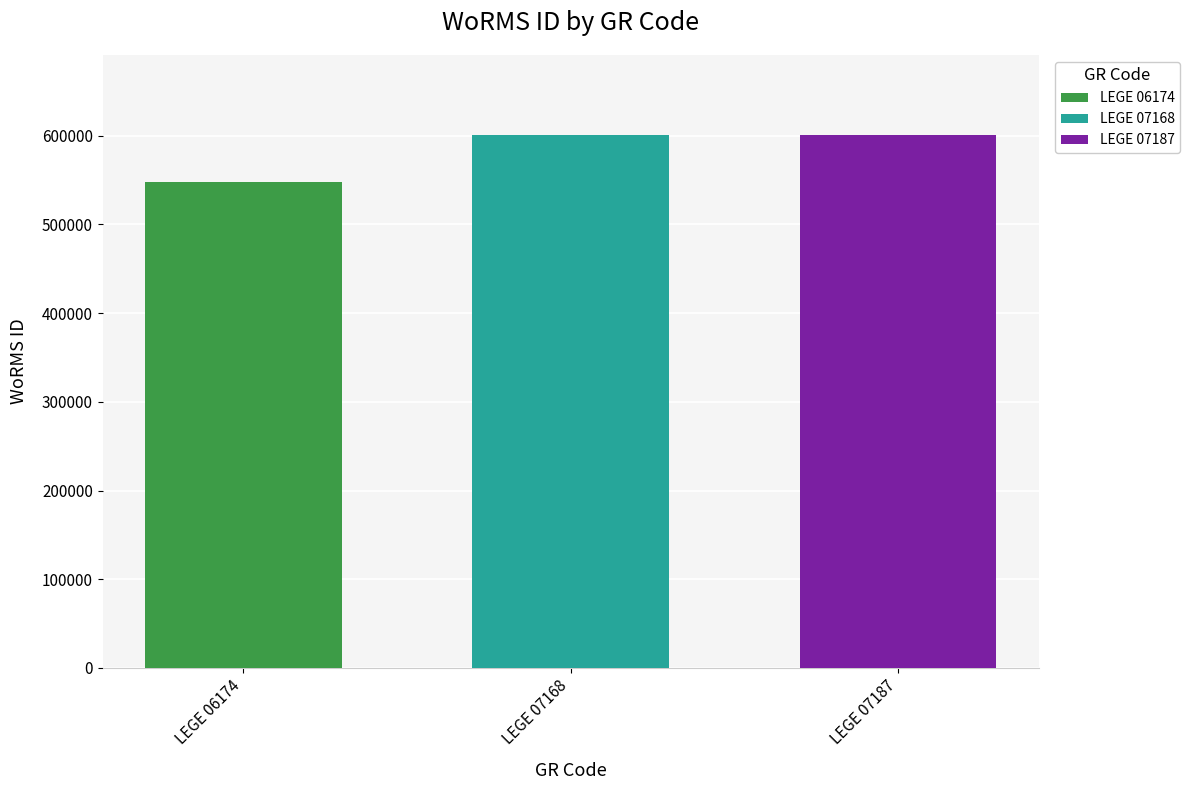

The value of LEGE 07168 at LEGE 07168 is 600979. True or false?

True